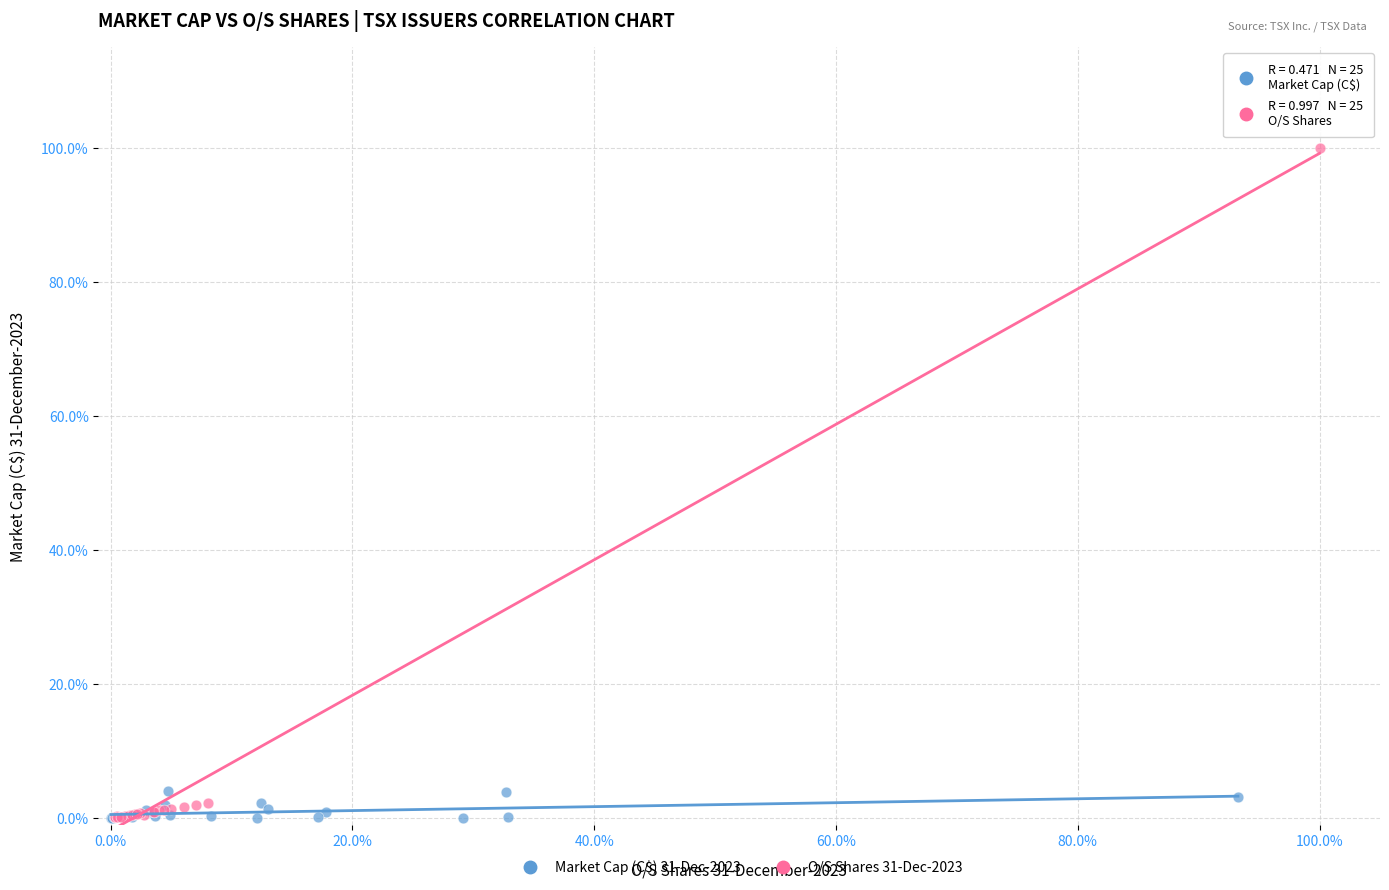

What are all the series names shown in the legend?

Market Cap (C$) 31-Dec-2023, O/S Shares 31-Dec-2023